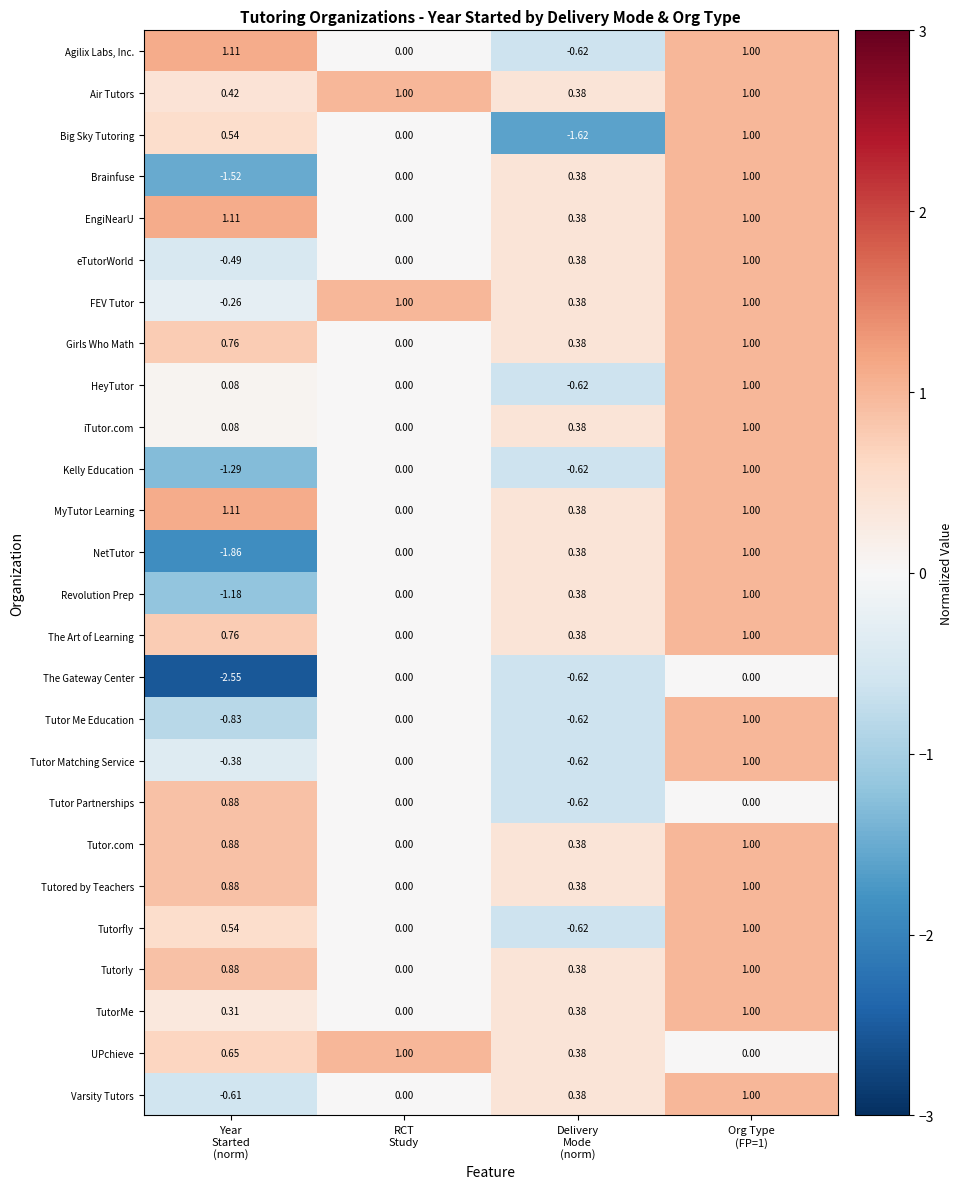

Which series changed the most between Year
Started
(norm) and RCT
Study?

The Gateway Center